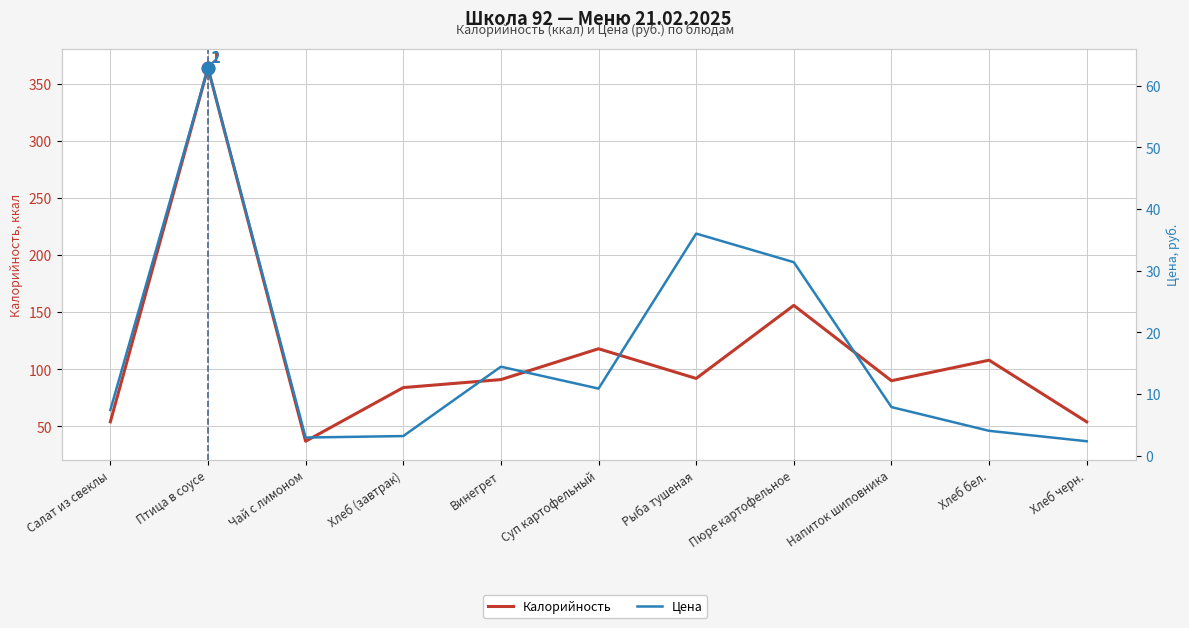

How many data points in Калорийность are above 91?

5